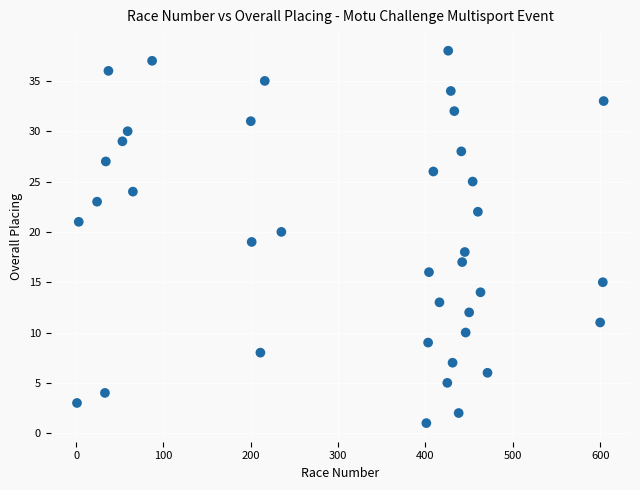

What is the range of X values (max minus min)?

603